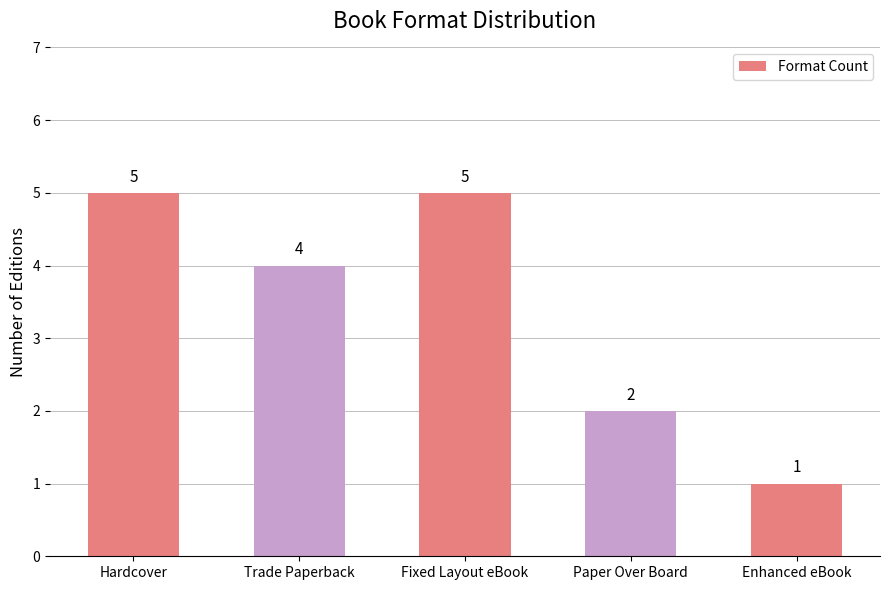

Reading left to right, what are all the values shown in this chart?

Hardcover=5	Trade Paperback=4	Fixed Layout eBook=5	Paper Over Board=2	Enhanced eBook=1